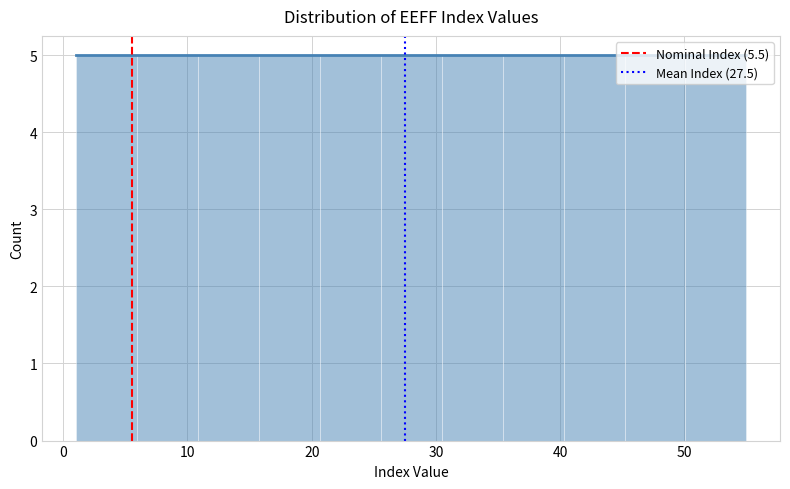

Reading left to right, transcribe this chart: for each bar, give the range it covers on the x-axis and its height. Neither the bar edges nor the heights are printed on the chart, so give them approximately, as read against the axes.

1 to 6: 5
6 to 11: 5
11 to 16: 5
16 to 21: 5
21 to 26: 5
26 to 30: 5
30 to 35: 5
35 to 40: 5
40 to 45: 5
45 to 50: 5
50 to 55: 5